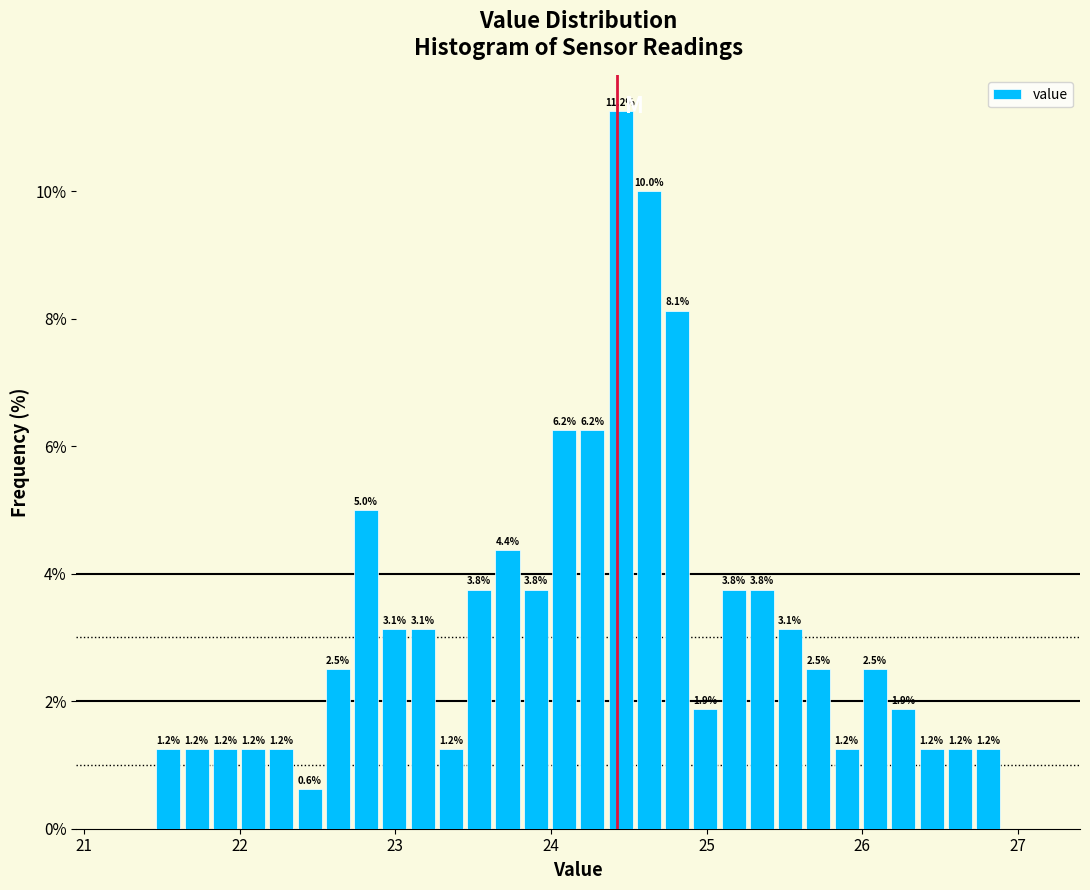

Read against the x-axis, roughly where is the centre of the tallest bar?

24.4